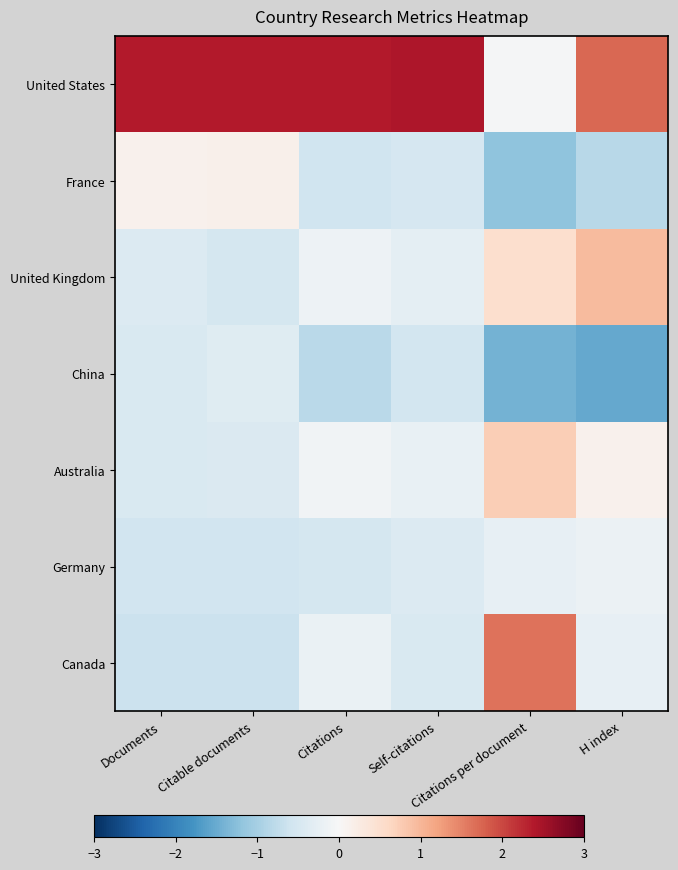

What is the difference between the highest and lowest values at Citations?

3.2